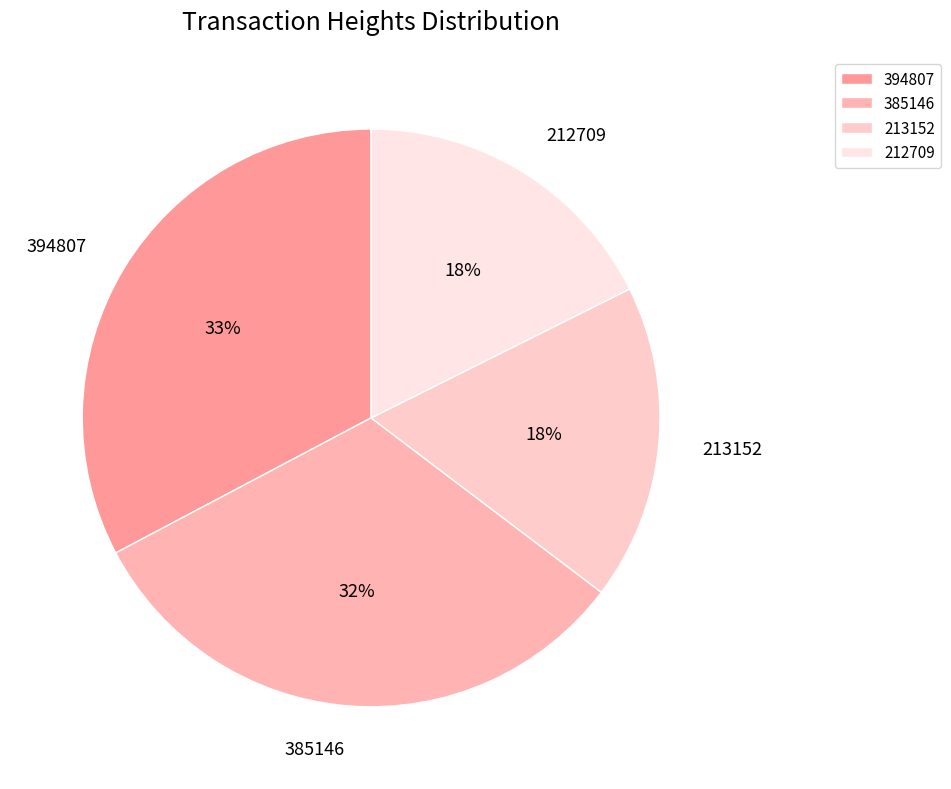

Is 394807 the majority of the pie?

No